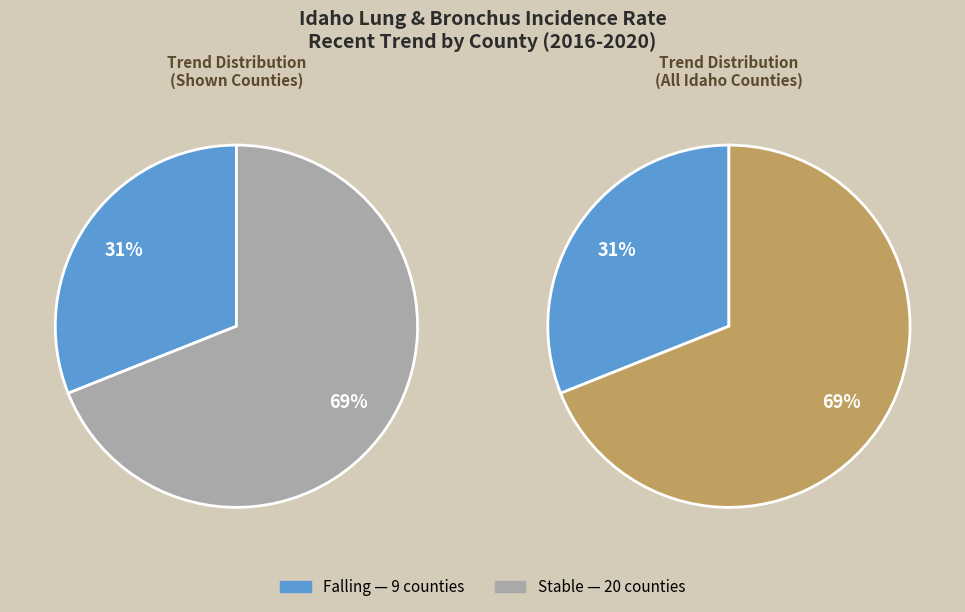

To the nearest percent, what is the combined percentage of stable and falling?

100%